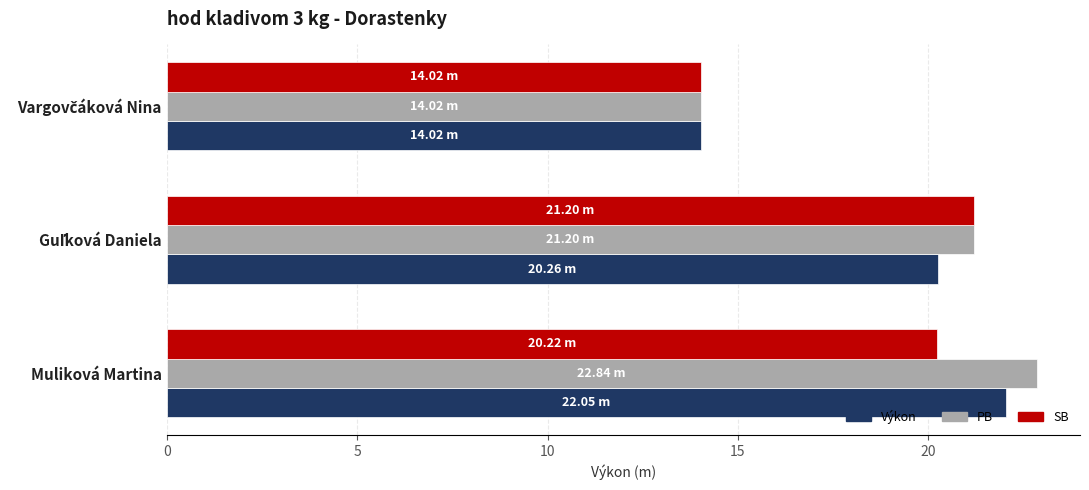

What is the difference between the second highest and minimum values in the PB series?

7.2